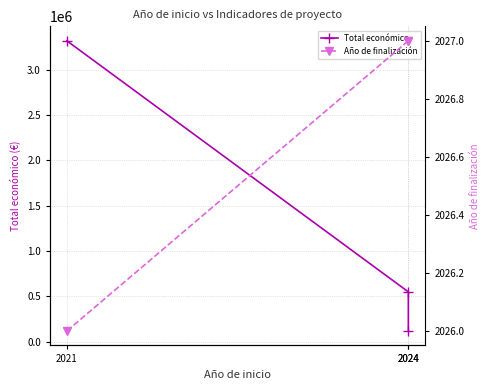

Reading right to left, transcribe all the data shown in this chart.

Total económico: 2024=120000	2024=550111	2021=3315951
Año de finalización: 2024=2027	2024=2027	2021=2026